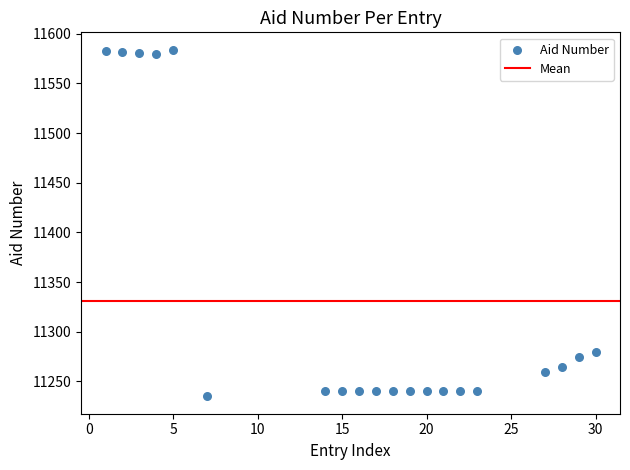

What is the range of Y values (max minus min)?

349.0